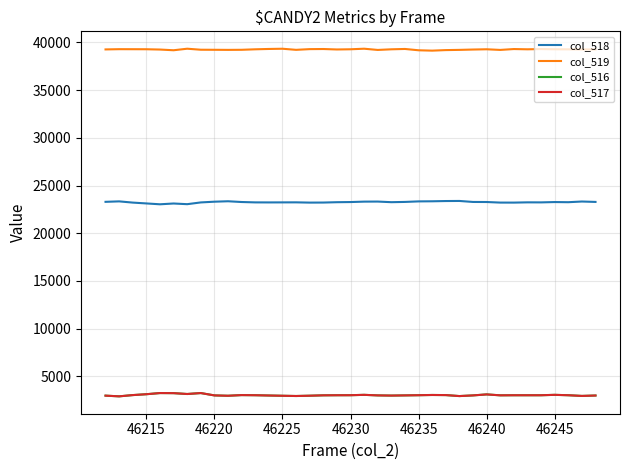

True or false: col_518 and col_516 cross at least once.

False